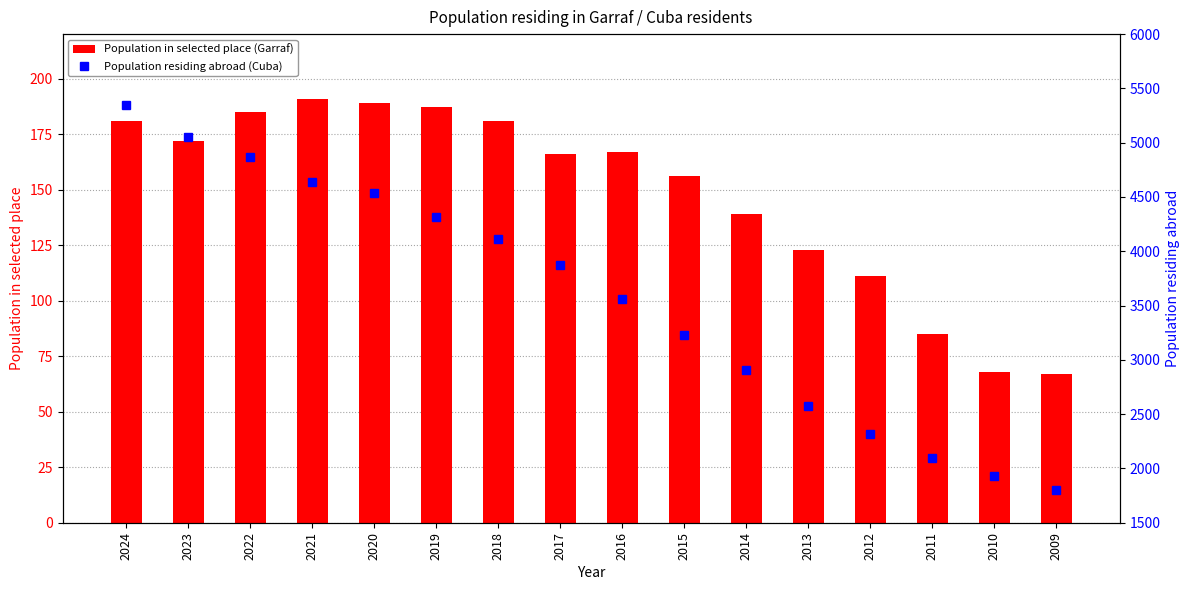

Which category has the lowest value across all series?

2009